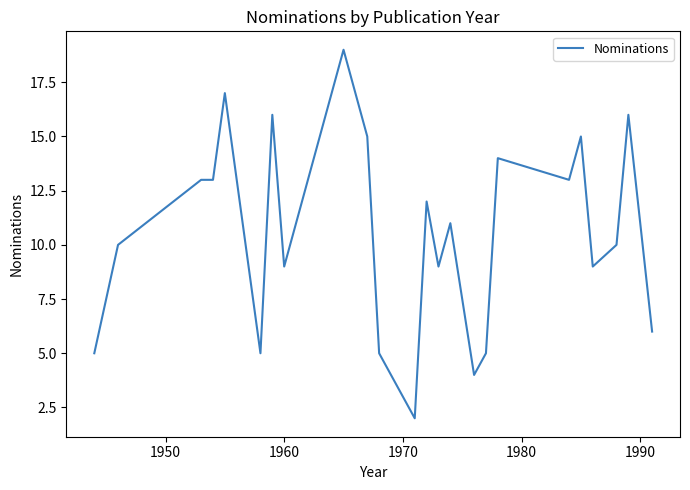

What is the greatest value displayed?

19